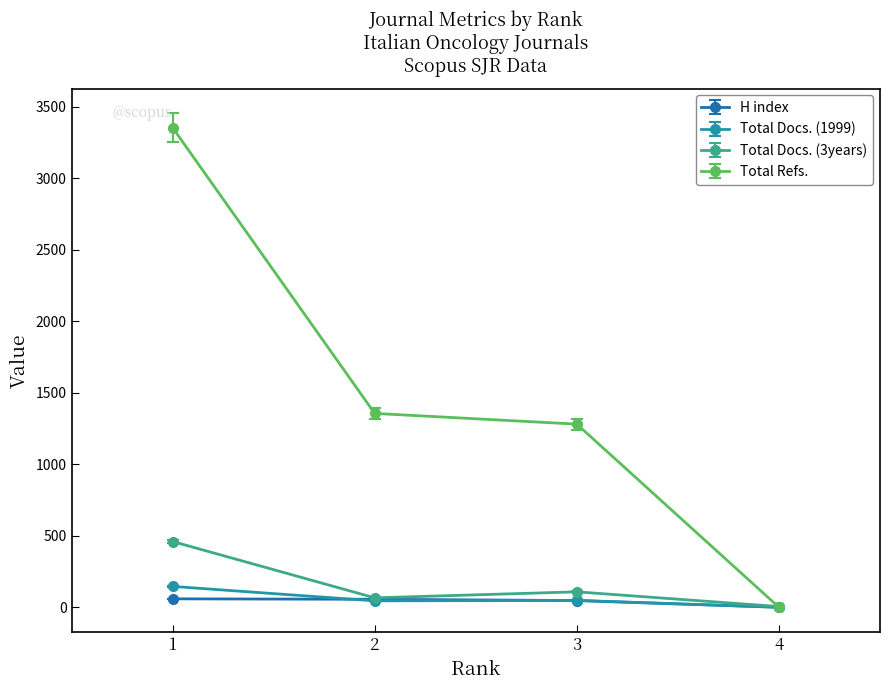

True or false: Total Refs. has more than 2 interior local peaks.

False